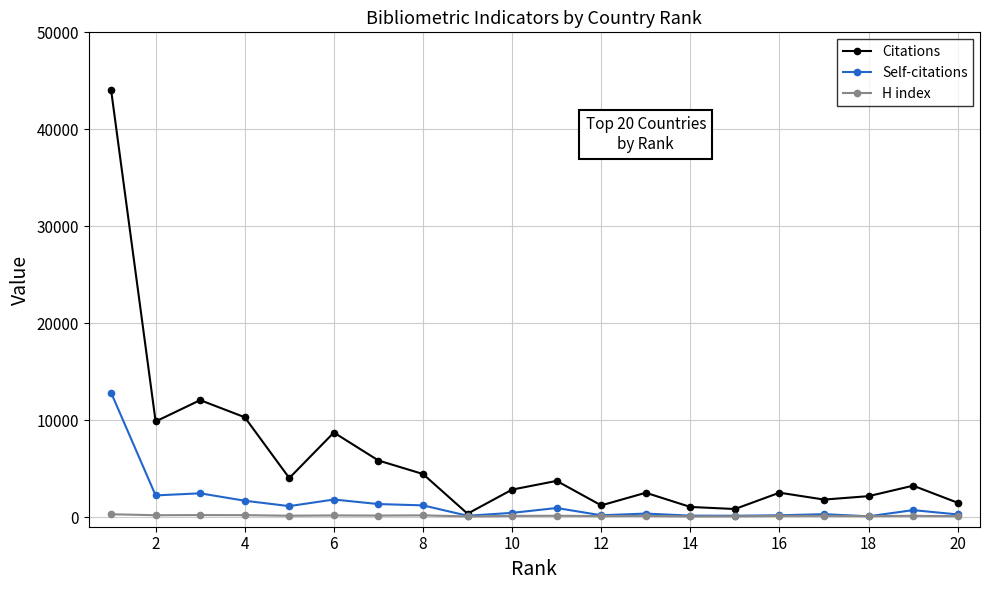

What is the highest value of the Self-citations series?

12836